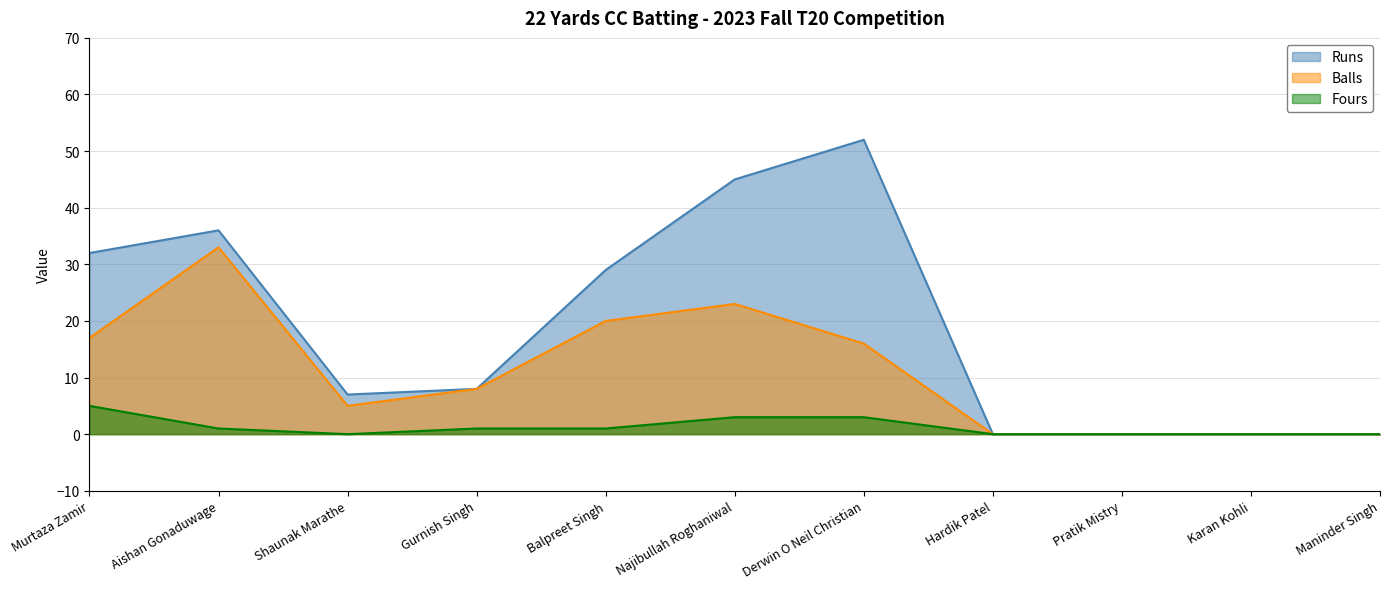

Which series has the widest spread of values?

Runs